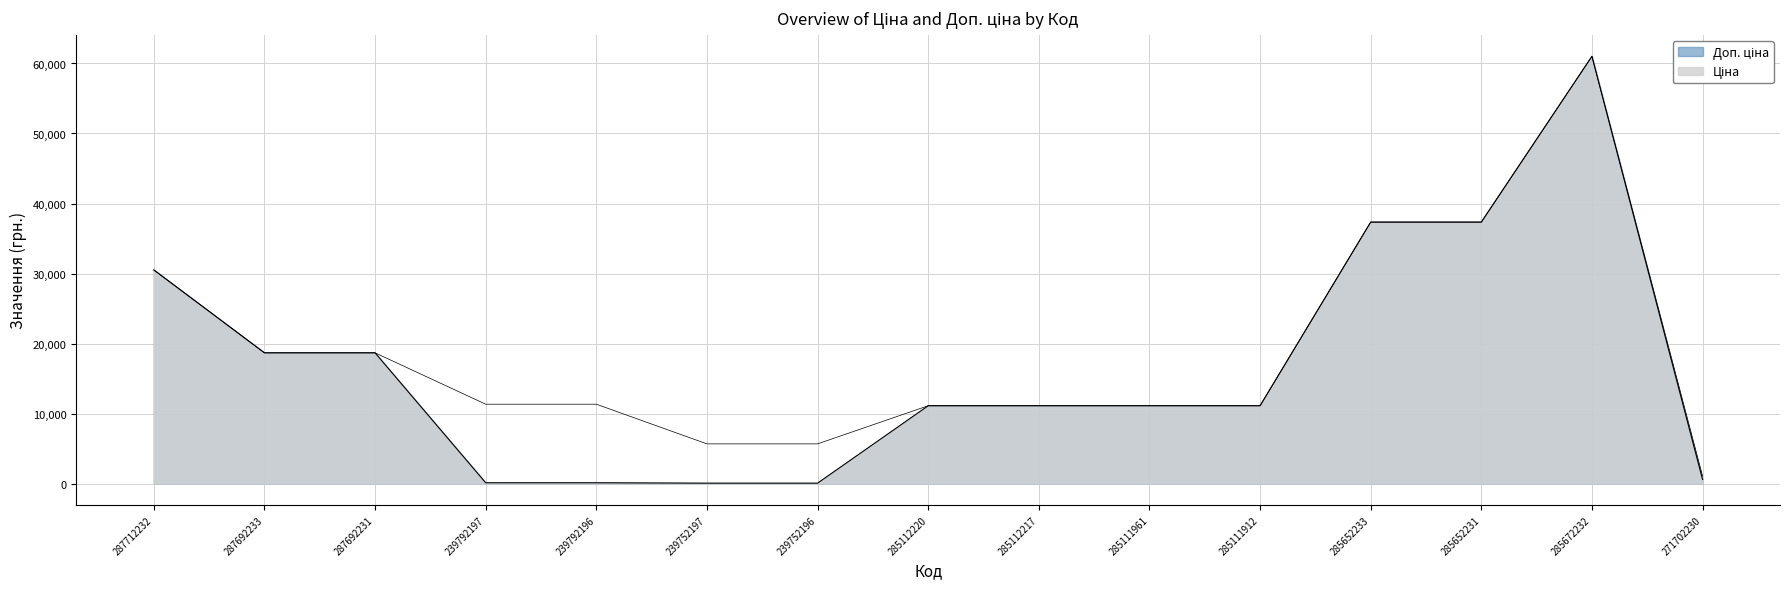

The value of Ціна at 285652233 is 37343.0. True or false?

True